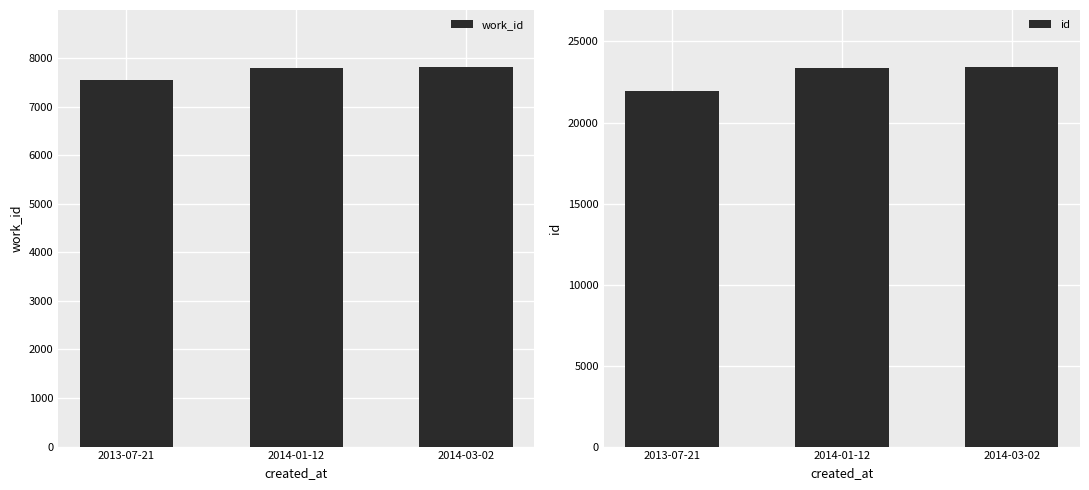

Read the id value at 2013-07-21, to the nearest 50.

21950